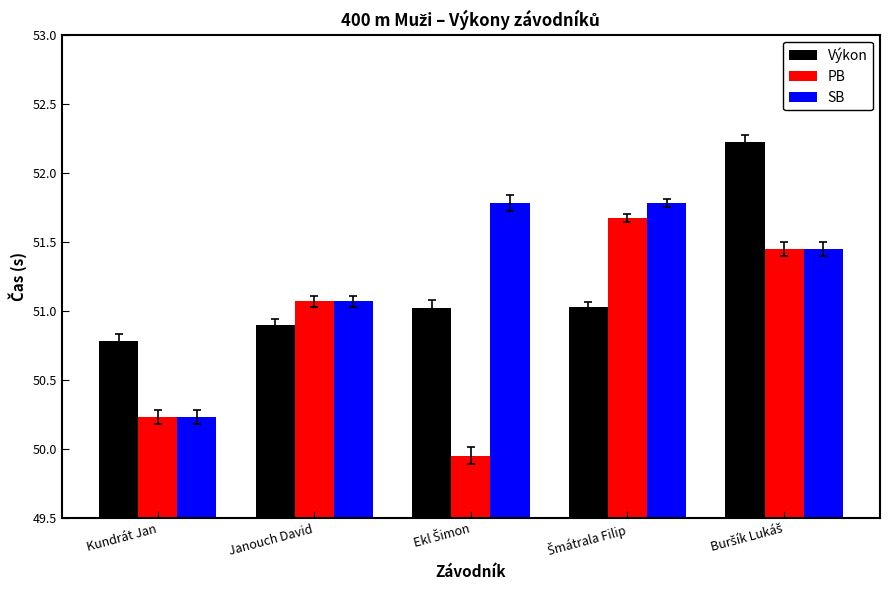

Is the value of SB at Kundrát Jan greater than the value of PB at Janouch David?

No